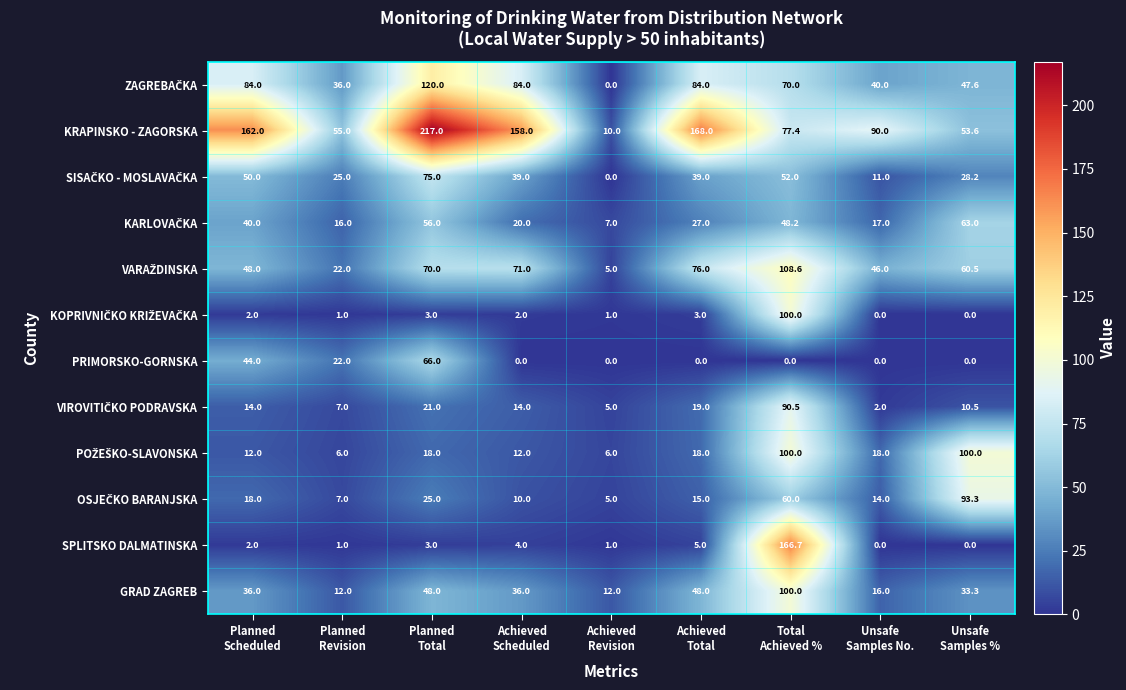

Which series has the largest range (max minus min)?

KRAPINSKO - ZAGORSKA